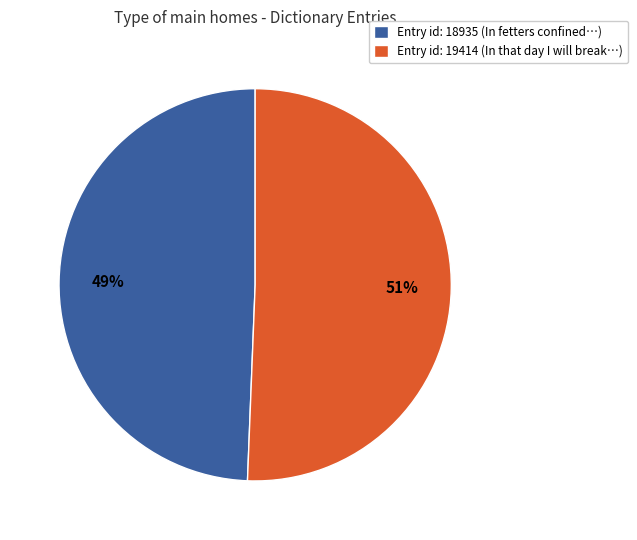

What percentage is the Entry id: 19414 (In that day I will break…) slice, to the nearest percent?

51%